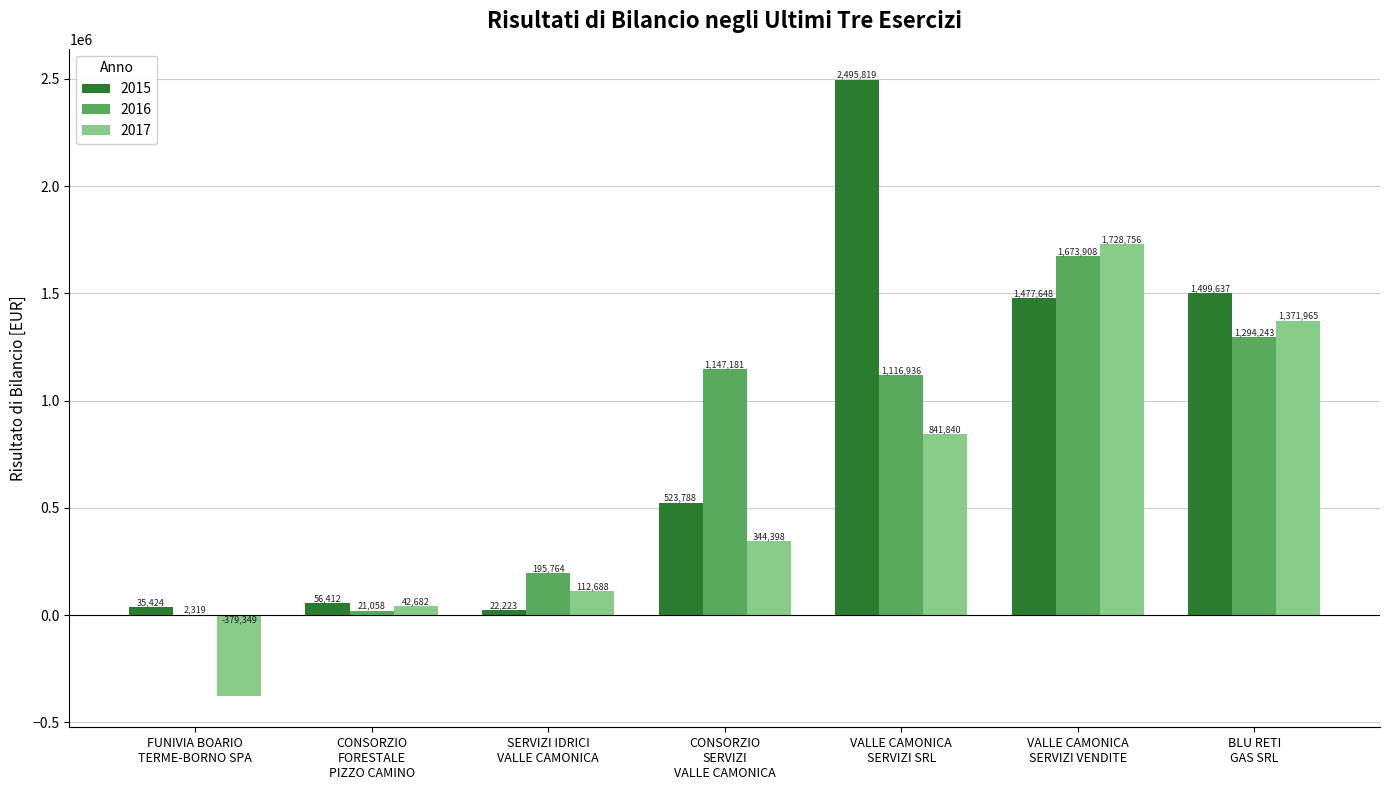

What are all the series names shown in the legend?

2015, 2016, 2017